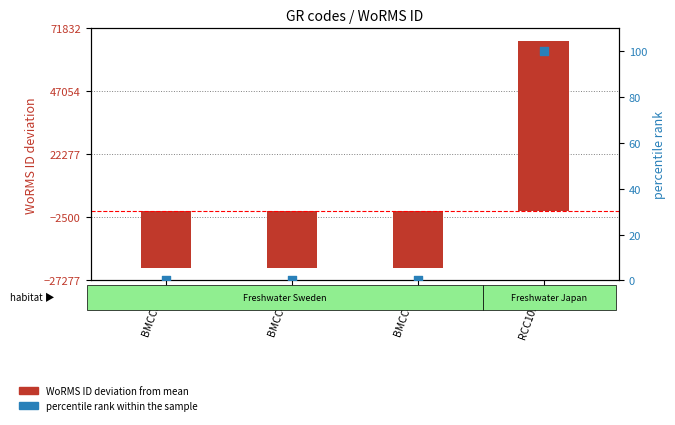

What are all the series names shown in the legend?

WoRMS ID deviation from mean, percentile rank within the sample